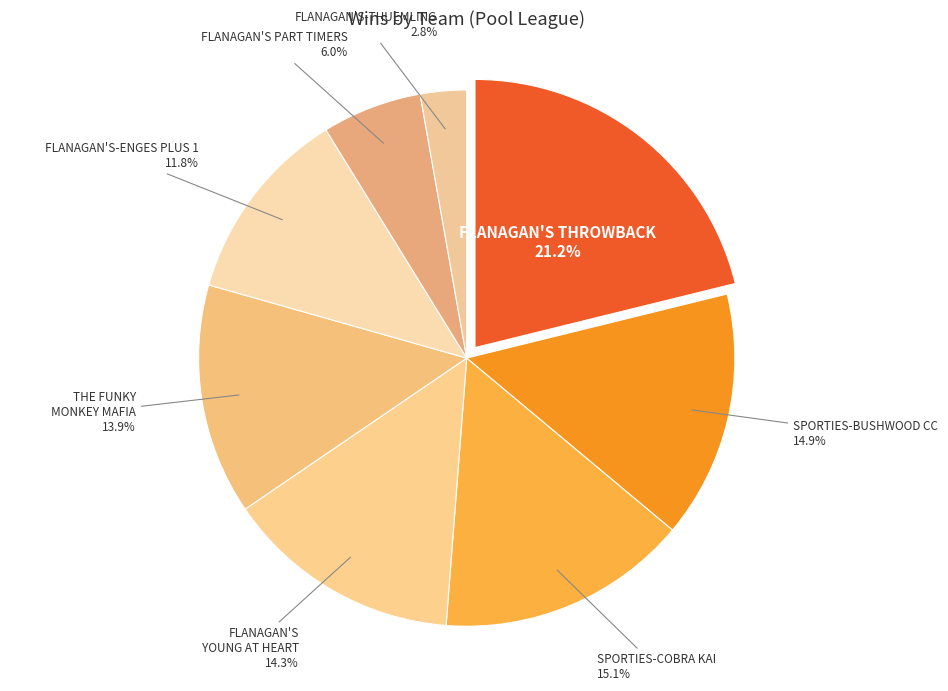

What percentage do FLANAGAN'S YOUNG AT HEART and THE FUNKY MONKEY MAFIA together represent?

28.2%